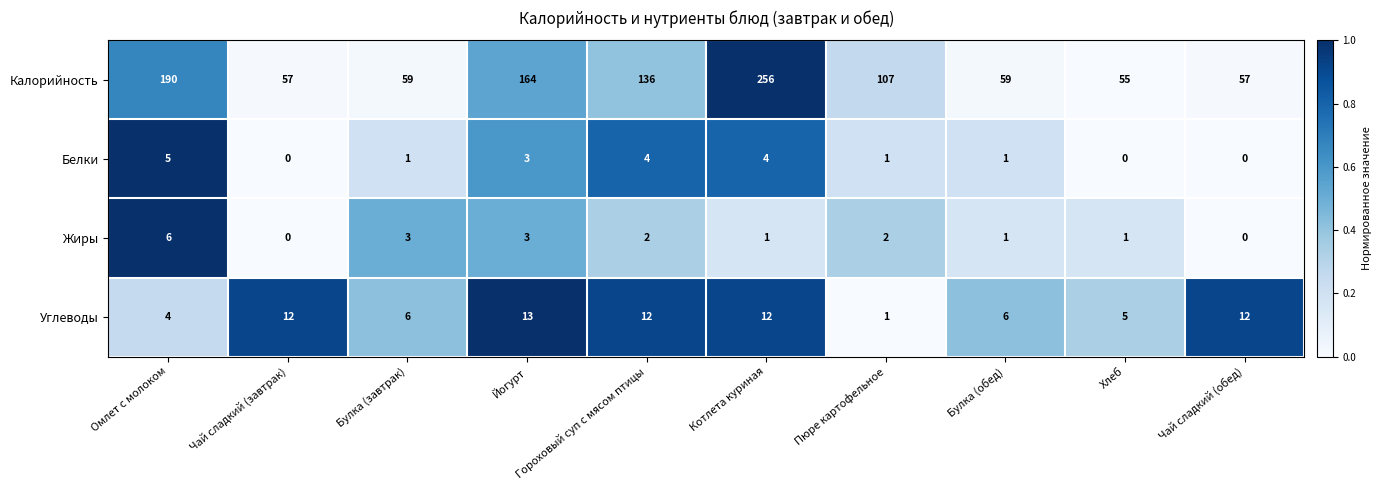

At which label does Белки first exceed 1?

Омлет с молоком